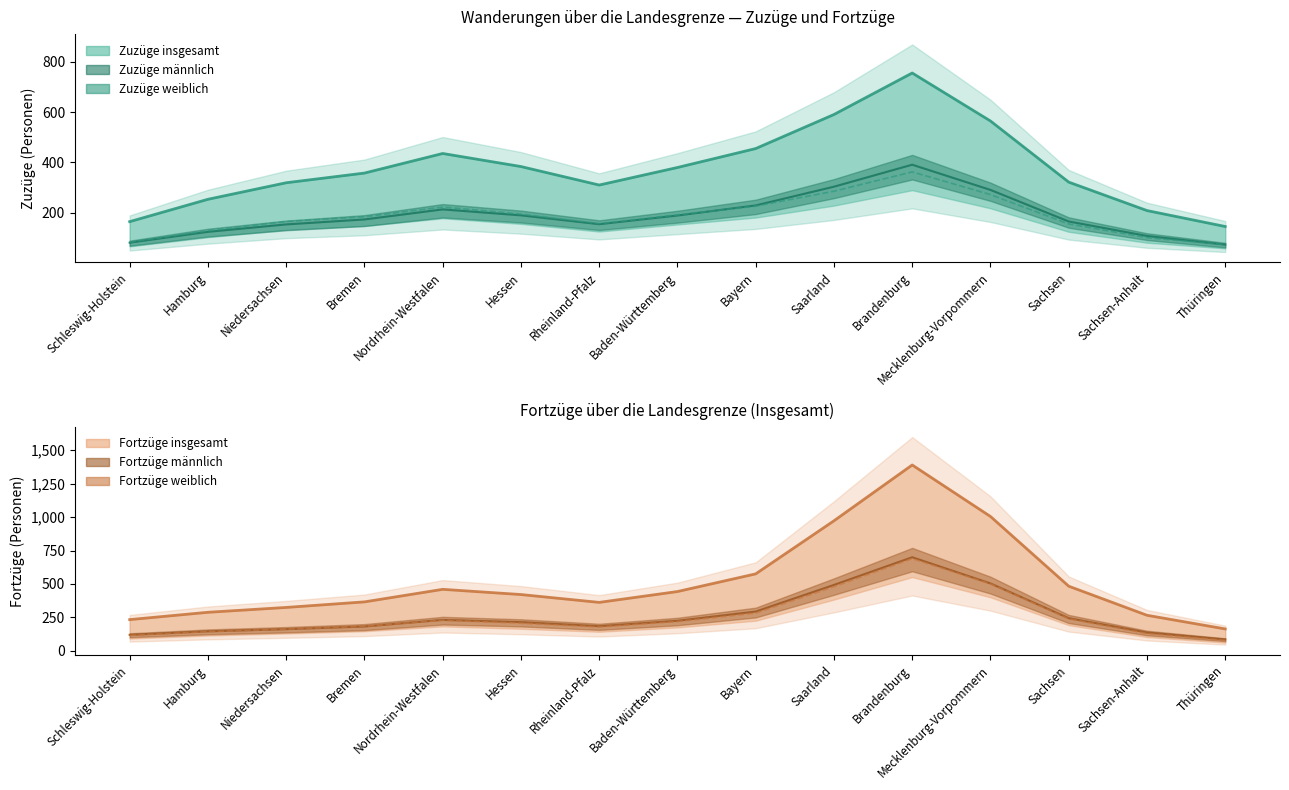

True or false: Fortzüge insgesamt has a value of 575.5 at Bayern.

True